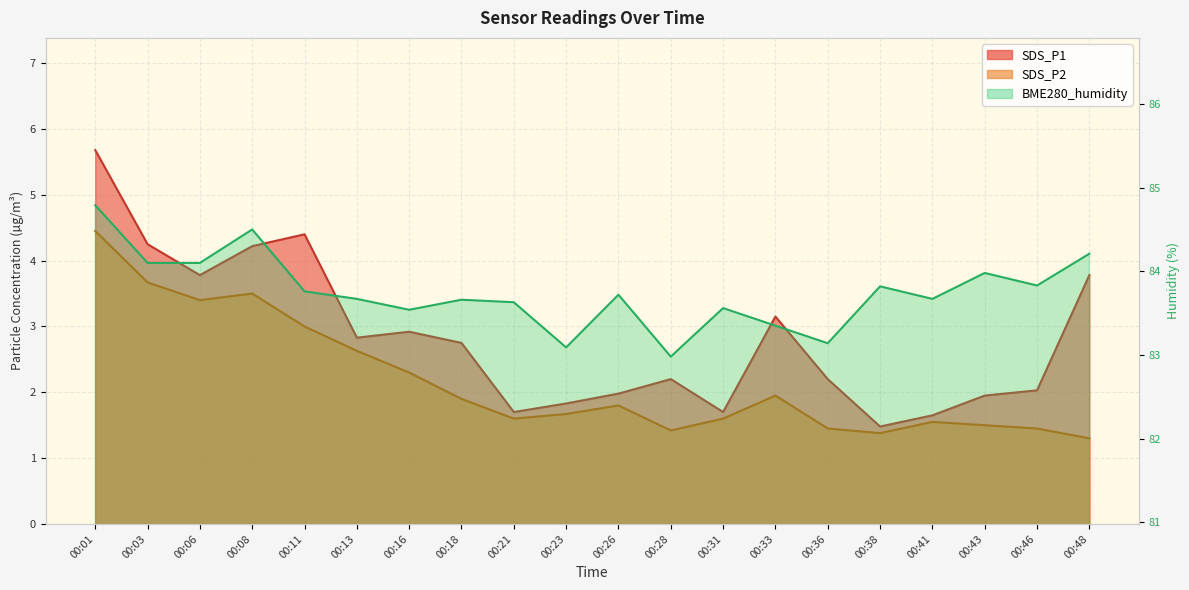

True or false: SDS_P2 and SDS_P1 intersect in this chart.

False